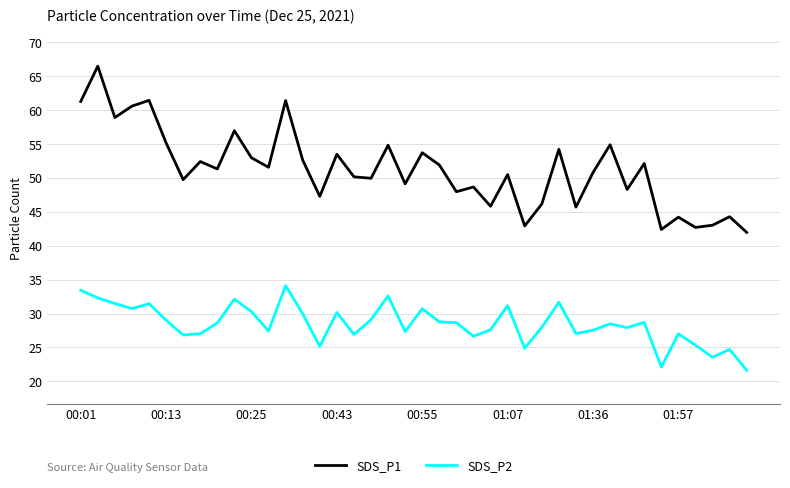

What is the difference between the maximum and minimum values in the SDS_P2 series?

12.5